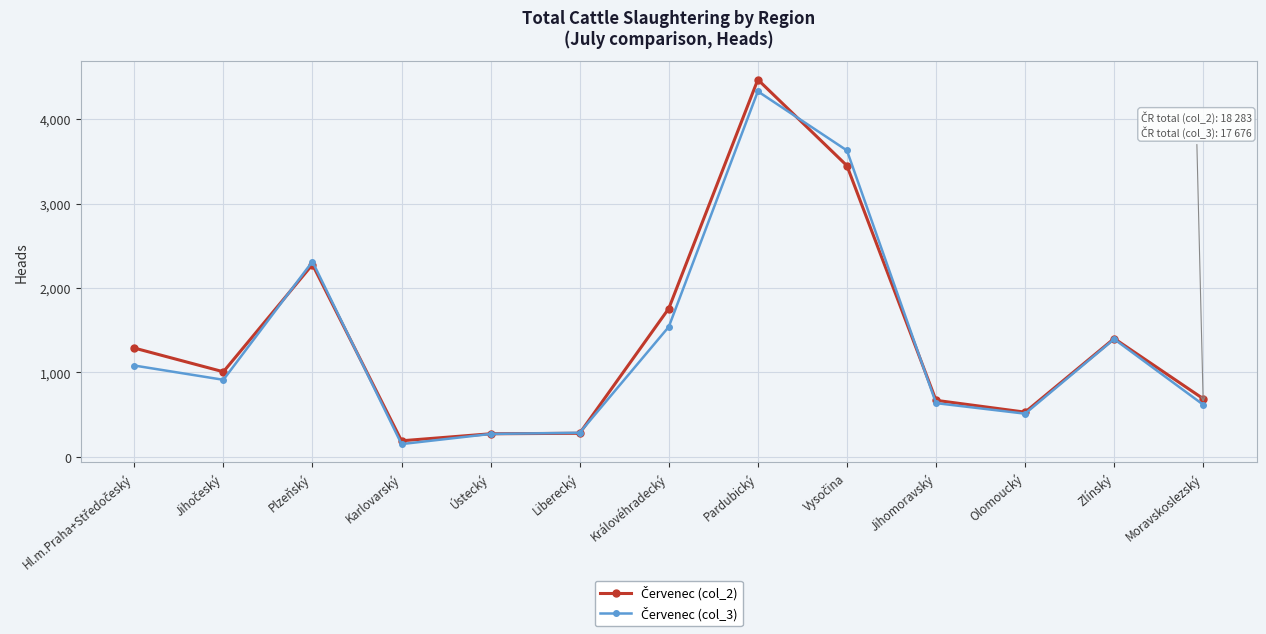

What is the total value across all series at Liberecký?

566